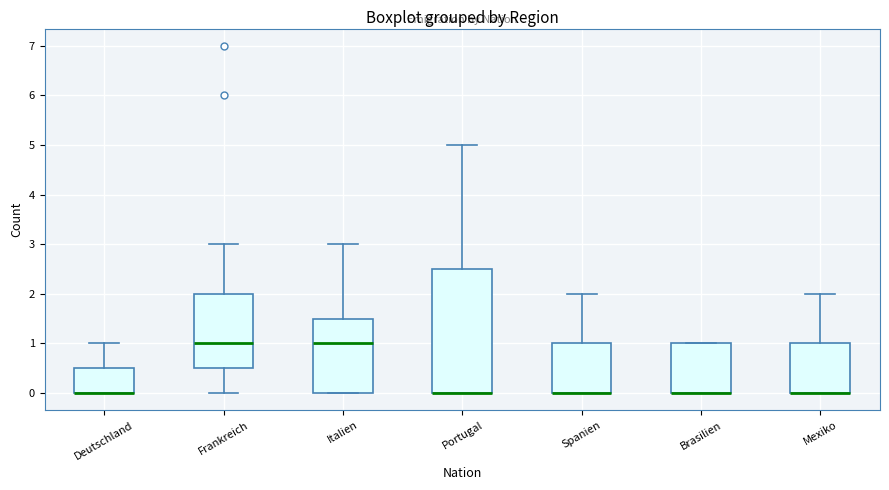

Reading left to right, read every box against the y-axis: the position of its median line, the range the box covers, and the ends of its whiskers. The values are not printed on the chart, so give them approximately, as read against the axis.

Deutschland: median 0.0 (drawn on the box's lower edge), box 0.0 to 0.5, whiskers 0.0 to 1.0
Frankreich: median 1.0, box 0.5 to 2.0, whiskers 0.0 to 3.0
Italien: median 1.0, box 0.0 to 1.5, whiskers 0.0 to 3.0
Portugal: median 0.0 (drawn on the box's lower edge), box 0.0 to 2.5, whiskers 0.0 to 5.0
Spanien: median 0.0 (drawn on the box's lower edge), box 0.0 to 1.0, whiskers 0.0 to 2.0
Brasilien: median 0.0 (drawn on the box's lower edge), box 0.0 to 1.0, whiskers 0.0 to 1.0
Mexiko: median 0.0 (drawn on the box's lower edge), box 0.0 to 1.0, whiskers 0.0 to 2.0